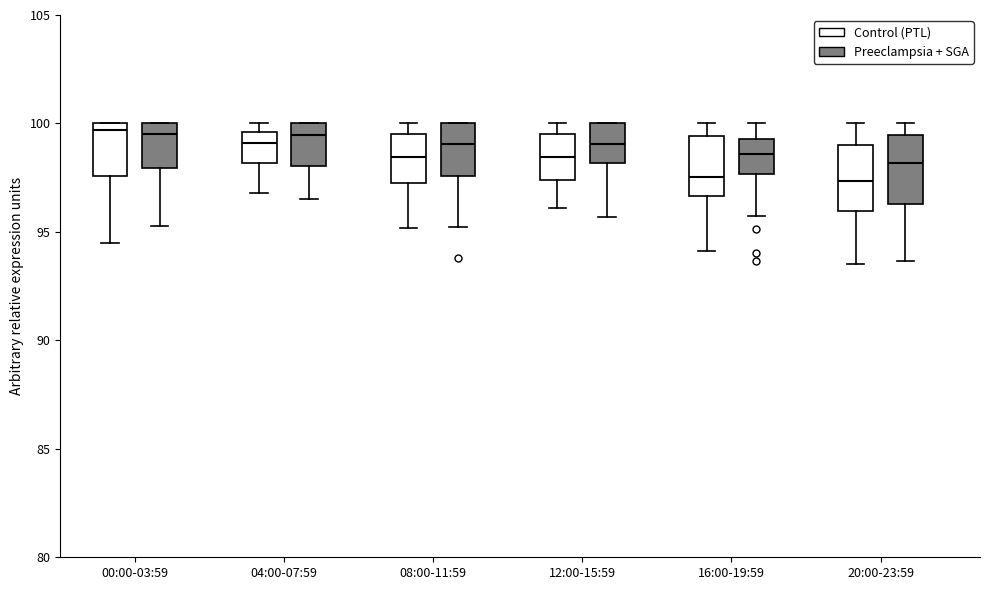

Where is the lower edge of the box for 16:00-19:59 (Preeclampsia + SGA) on the y-axis? The values are not printed on the chart, so give them approximately, as read against the axis.

98.0